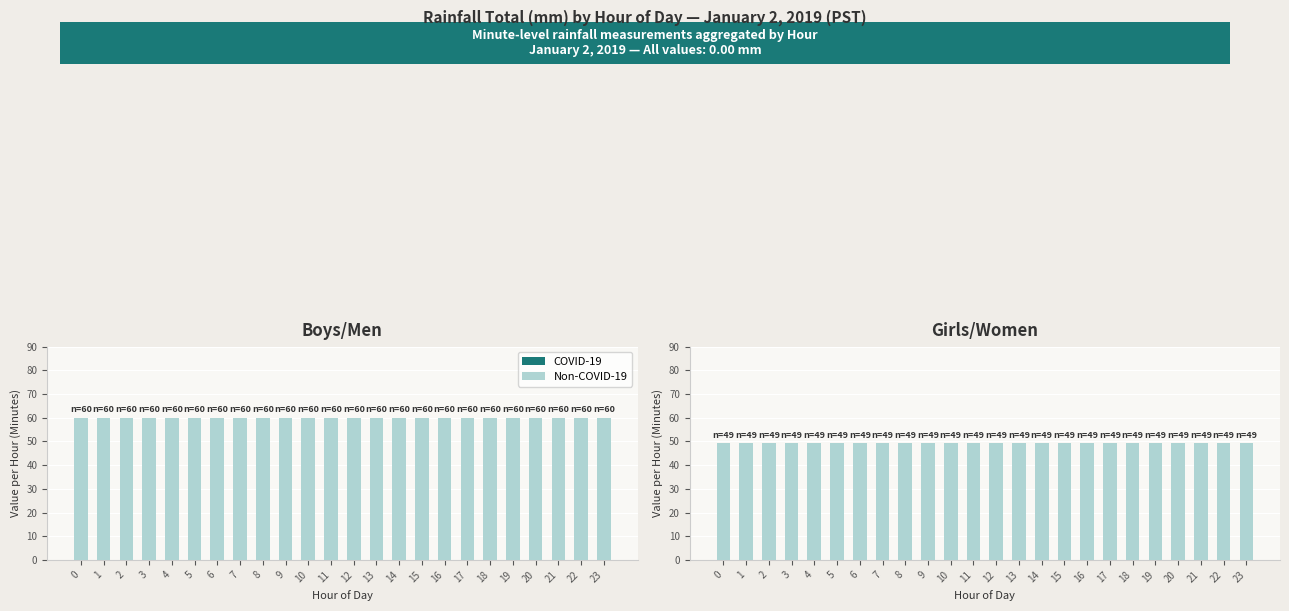

List the labels in order of COVID-19 value, smallest first.

0, 1, 2, 3, 4, 5, 6, 7, 8, 9, 10, 11, 12, 13, 14, 15, 16, 17, 18, 19, 20, 21, 22, 23